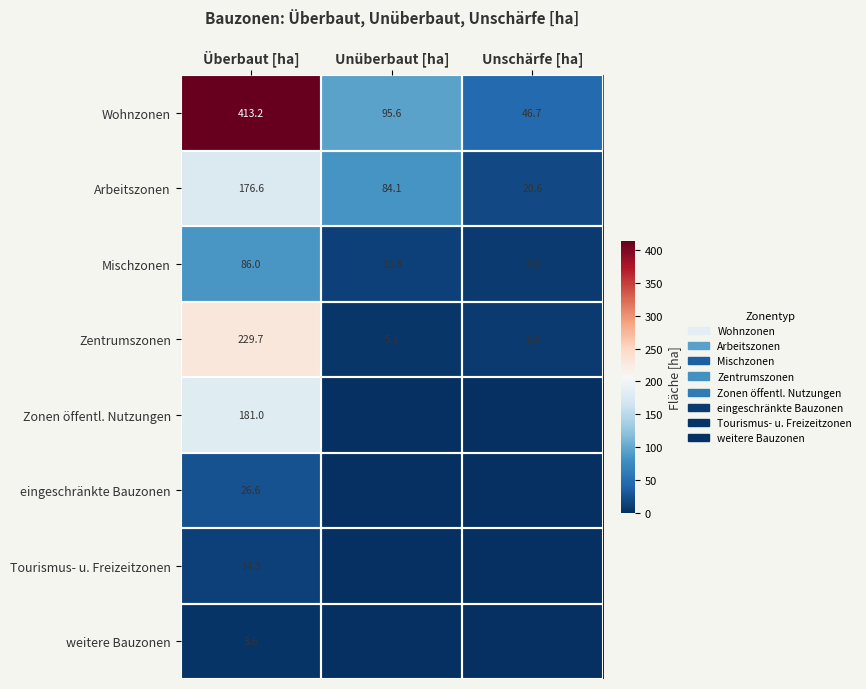

What is the average value of the Wohnzonen series?

185.2